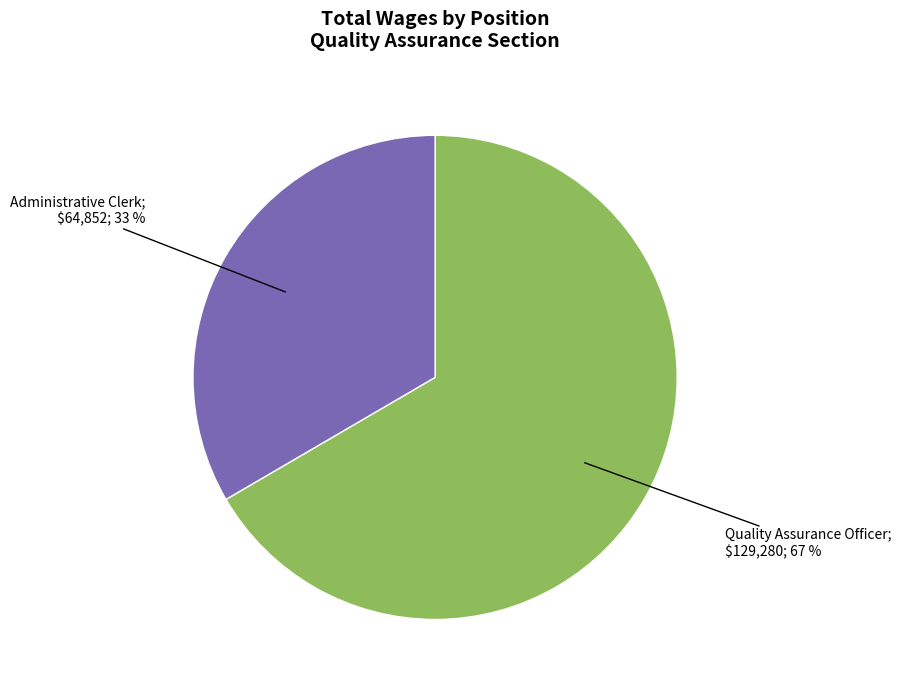

Is there any slice that represents more than half of the pie?

Yes